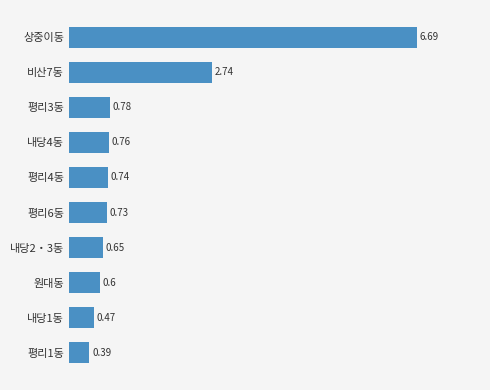

What is the maximum value shown in the chart?

6.7